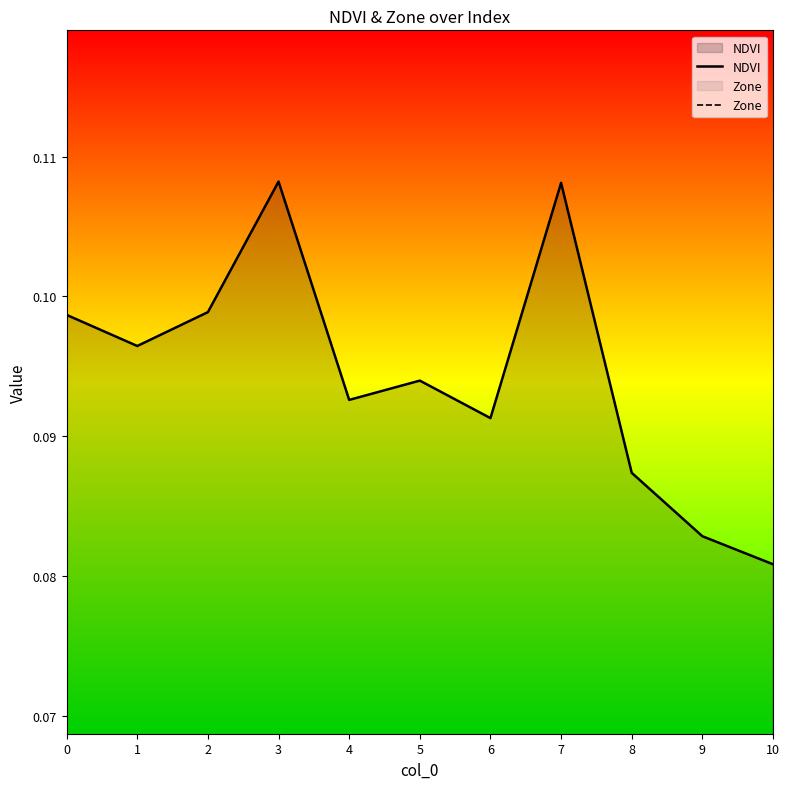

What is the total value across all series at 4?

0.1